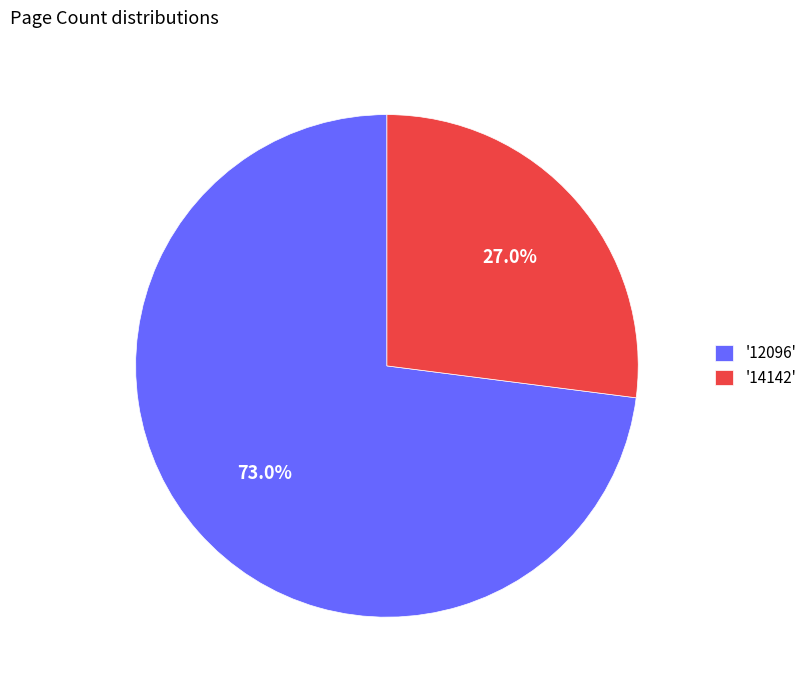

What is the smallest slice in the pie chart?

'14142'